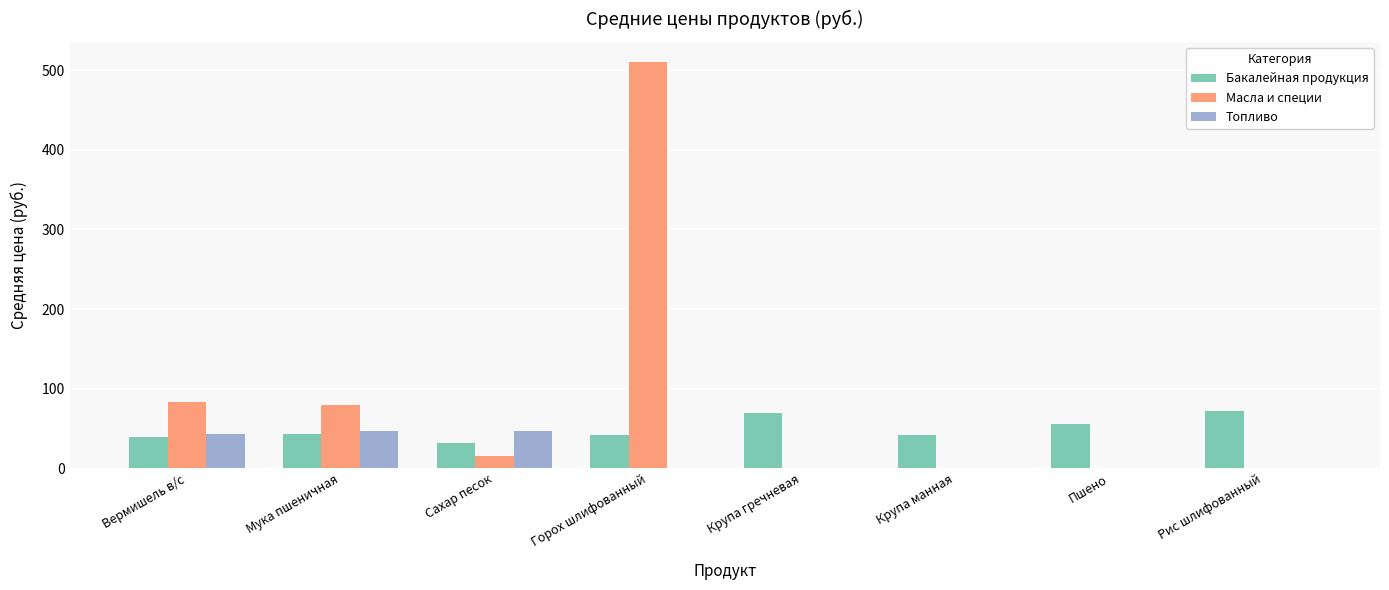

What is the maximum value shown in the chart?

510.0